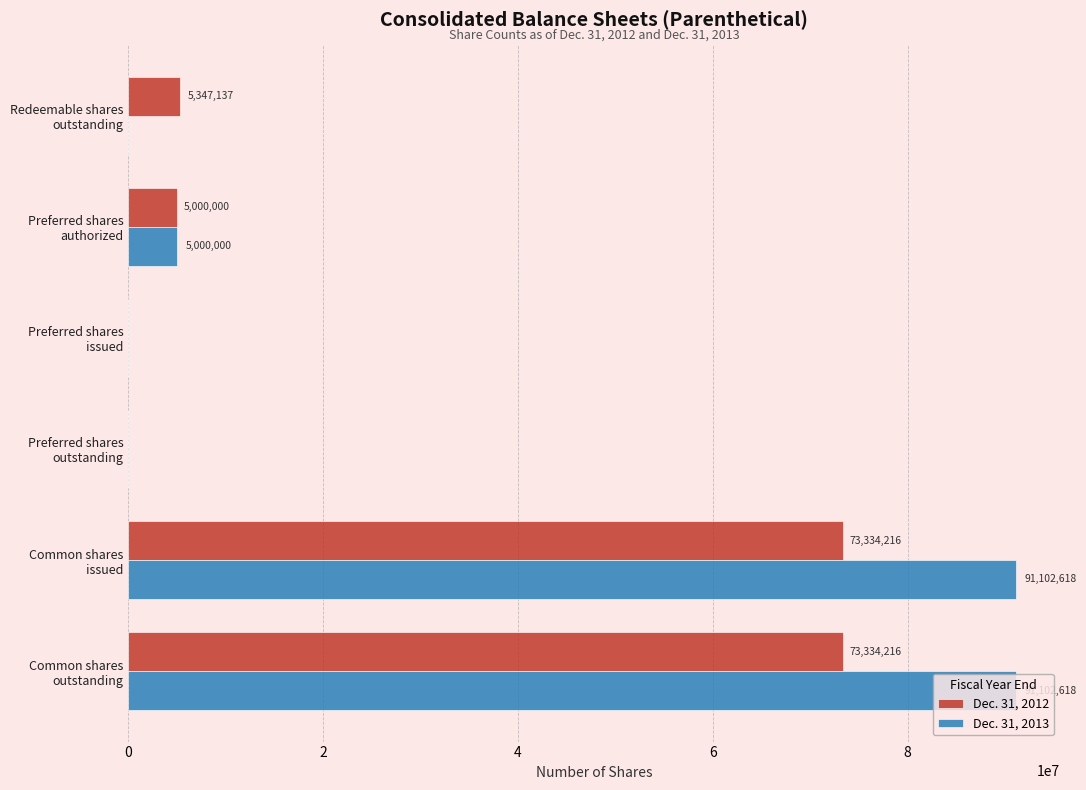

What is the sum of all Dec. 31, 2012 values?

157015569